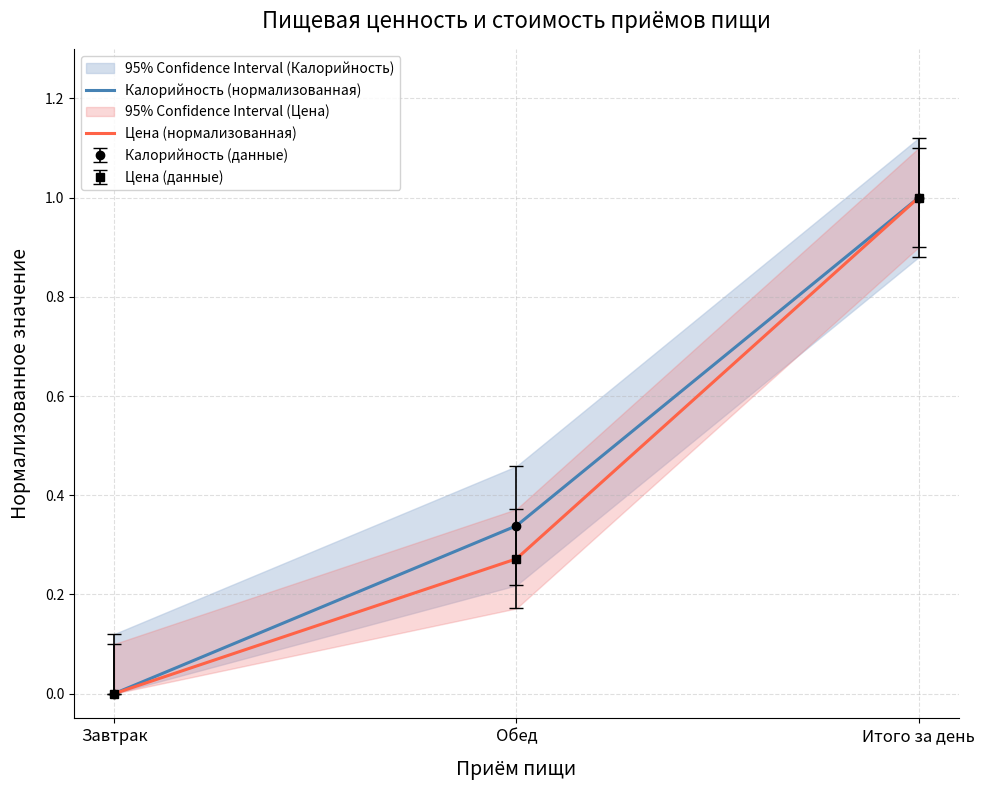

How many data points in Цена (нормализованная) are above 0?

2